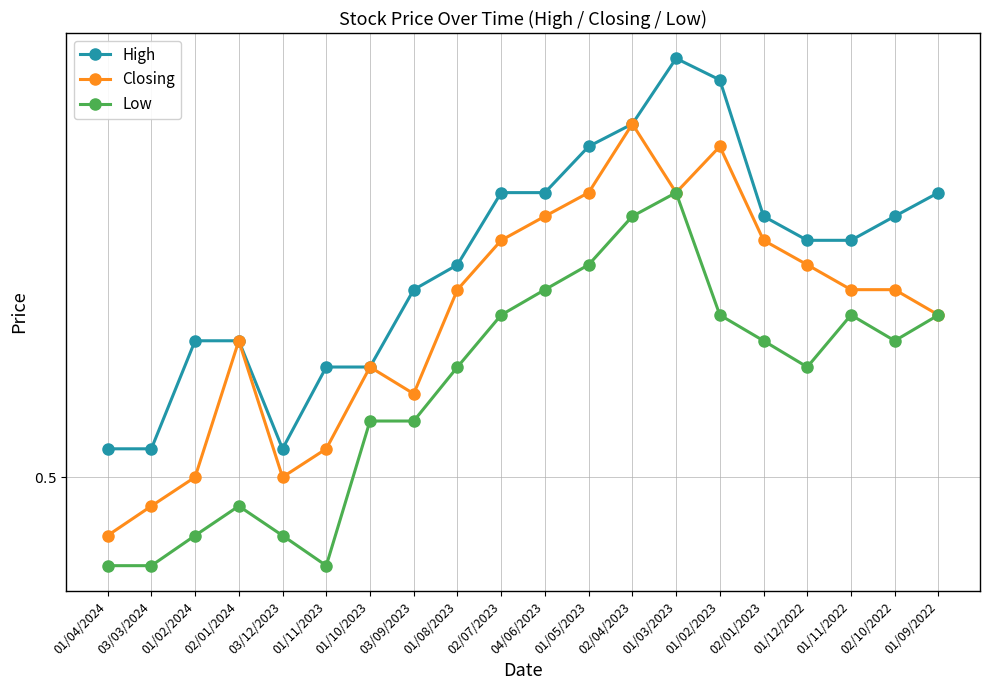

True or false: Low and High intersect in this chart.

False